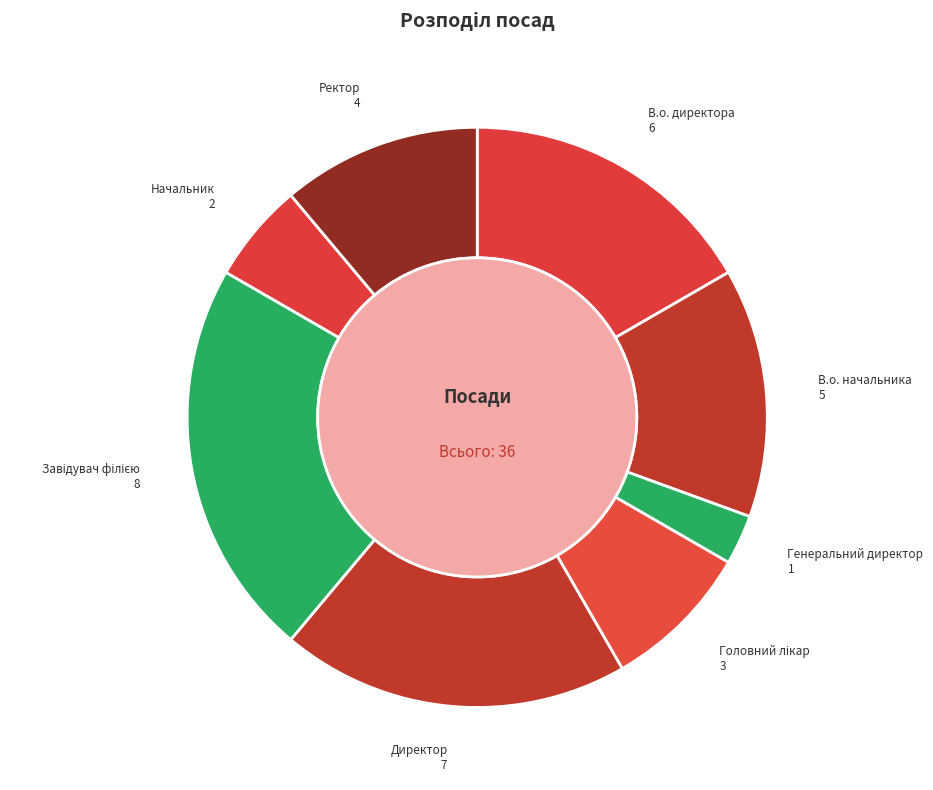

Do Начальник and В.о. директора together represent more than half of the pie?

No